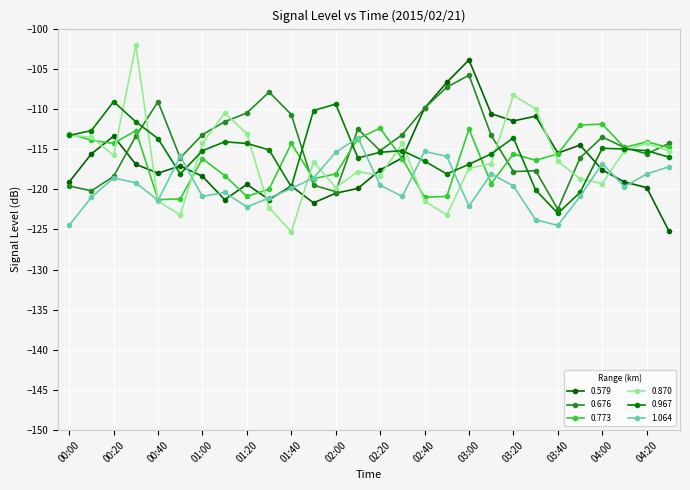

Rank the categories by 0.676 value from lowest to highest.

03:40, 02:00, 00:10, 00:00, 01:50, 00:20, 03:20, 03:30, 00:50, 03:50, 04:20, 02:20, 04:10, 04:30, 04:00, 00:30, 03:10, 01:00, 02:30, 02:10, 01:10, 01:40, 01:20, 02:40, 00:40, 01:30, 02:50, 03:00